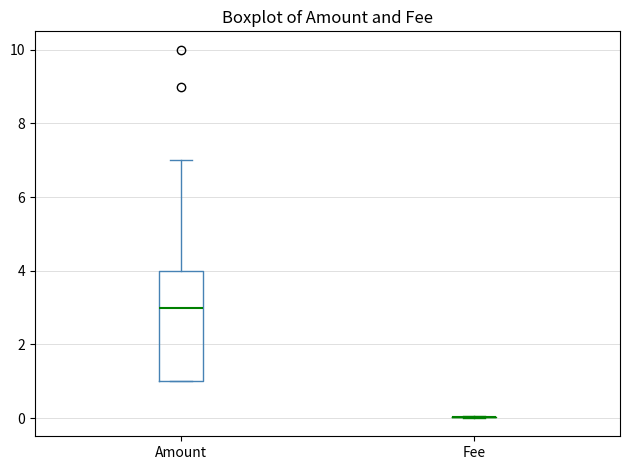

Which box is the tallest, from its lower edge to its upper edge?

Amount